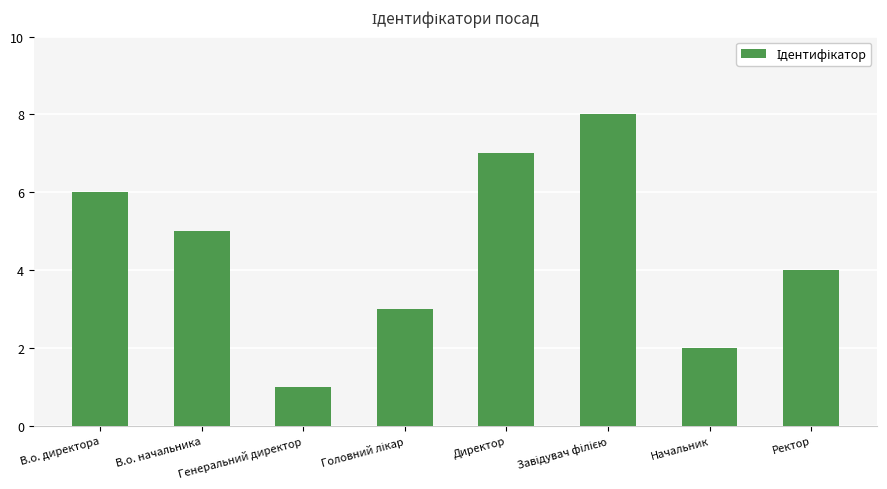

How many bars are there in total?

8